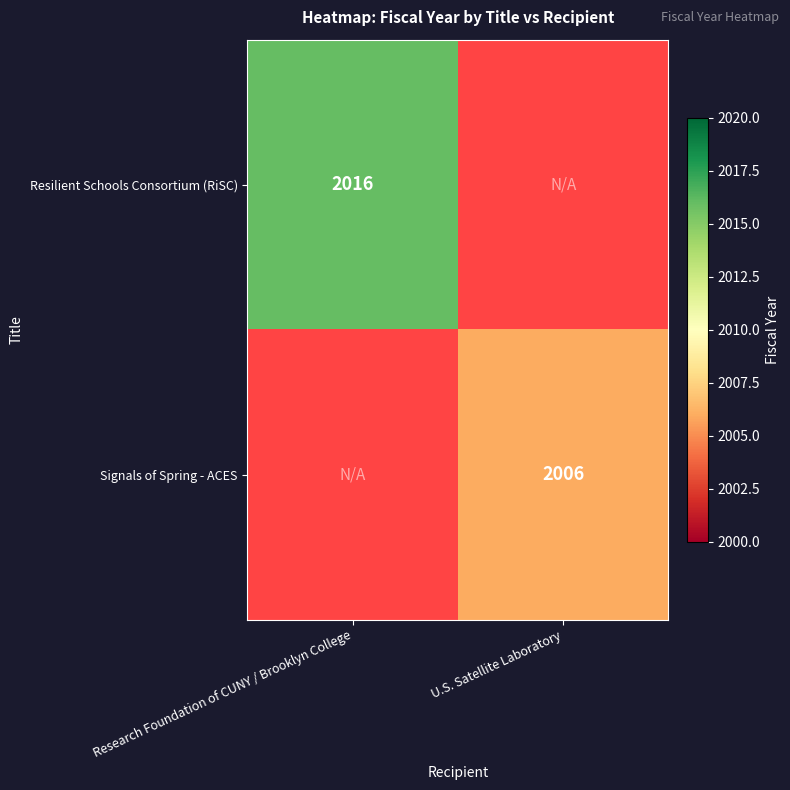

Is it true that Signals of Spring - ACES equals 2006 at U.S. Satellite Laboratory?

True